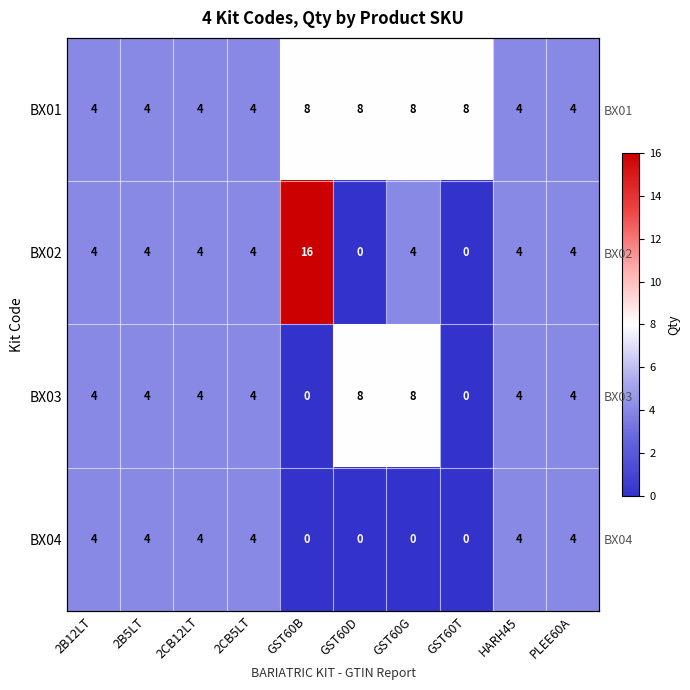

Rank the series by their maximum value, from highest to lowest.

BX02, BX01, BX03, BX04